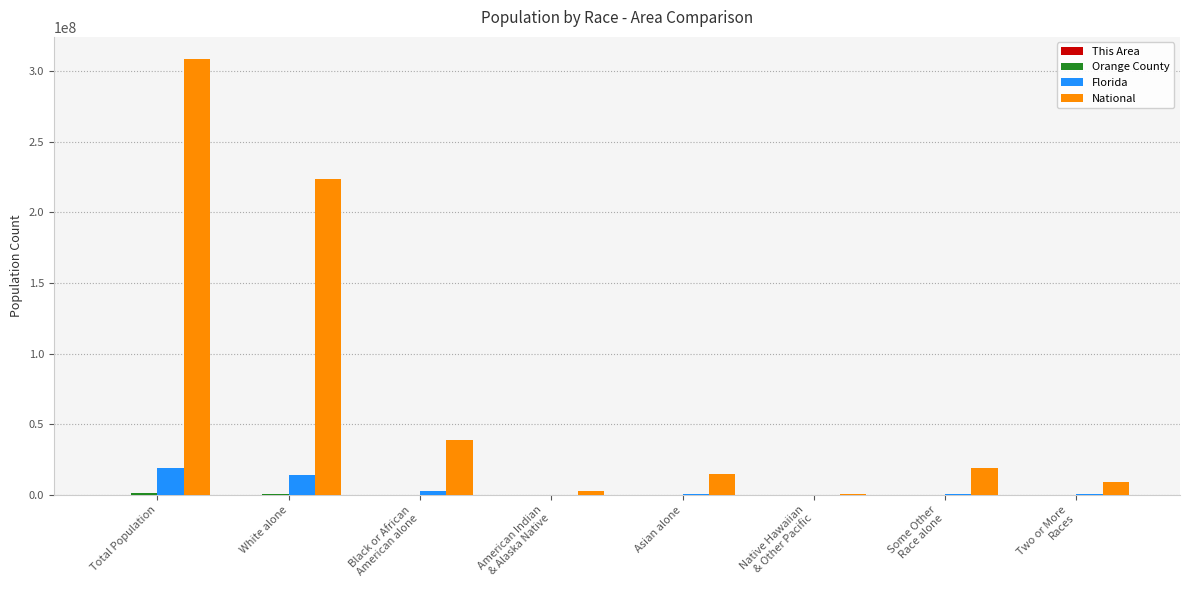

How many series are shown in this chart?

4